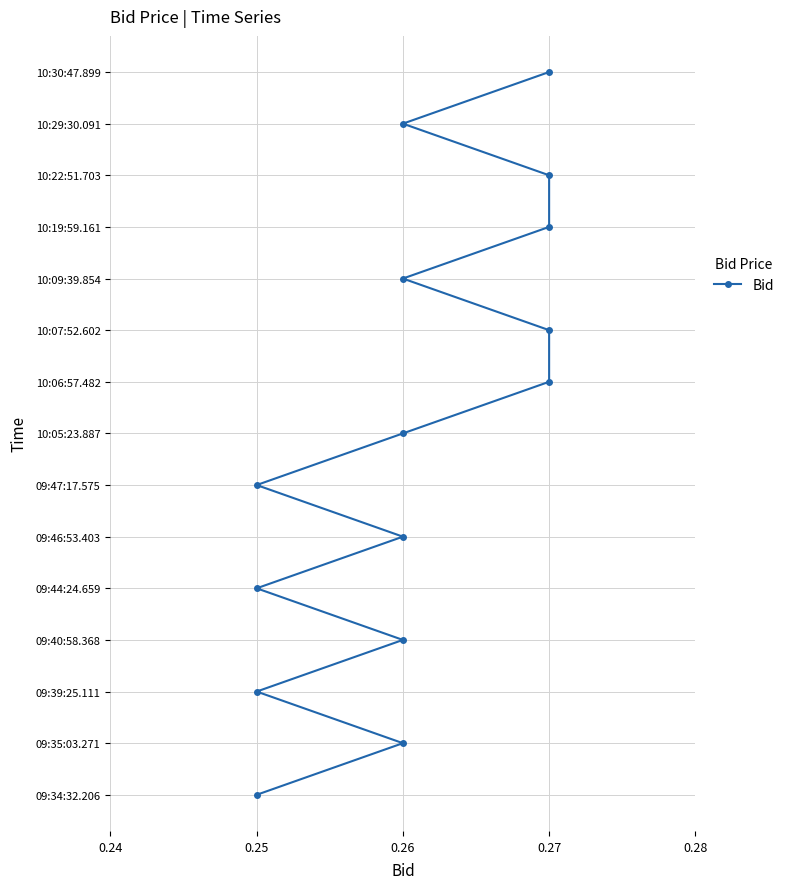

How many categories are shown in the chart?

15